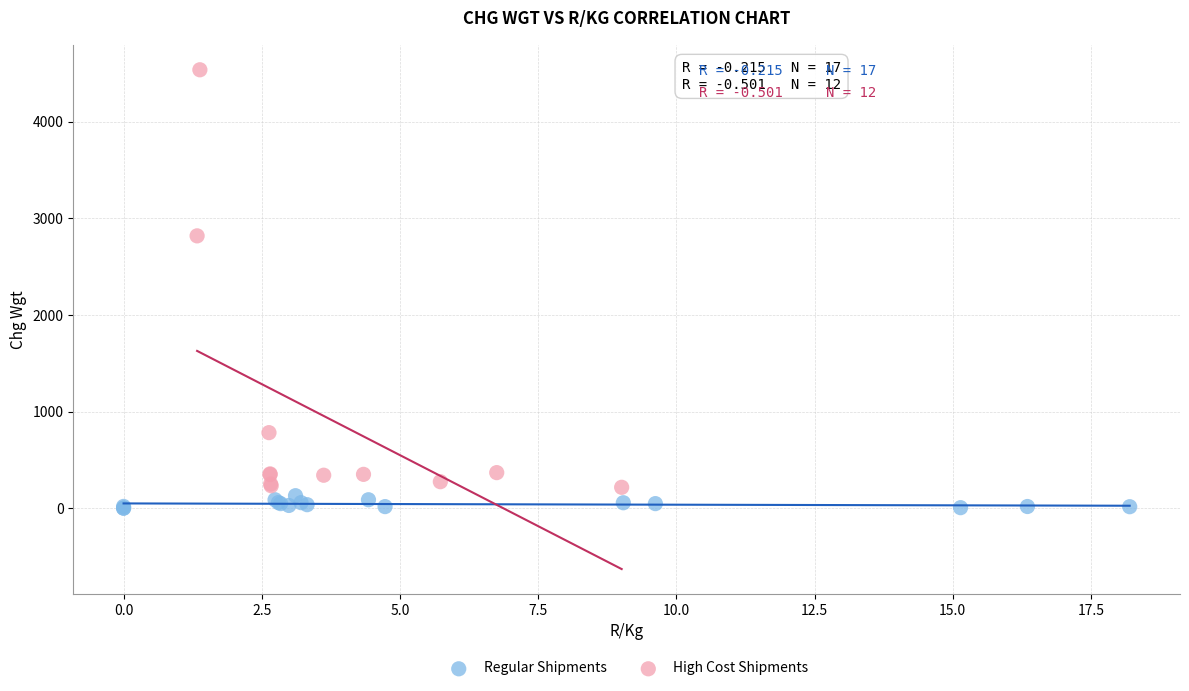

Which series reaches the maximum Y coordinate?

High Cost Shipments